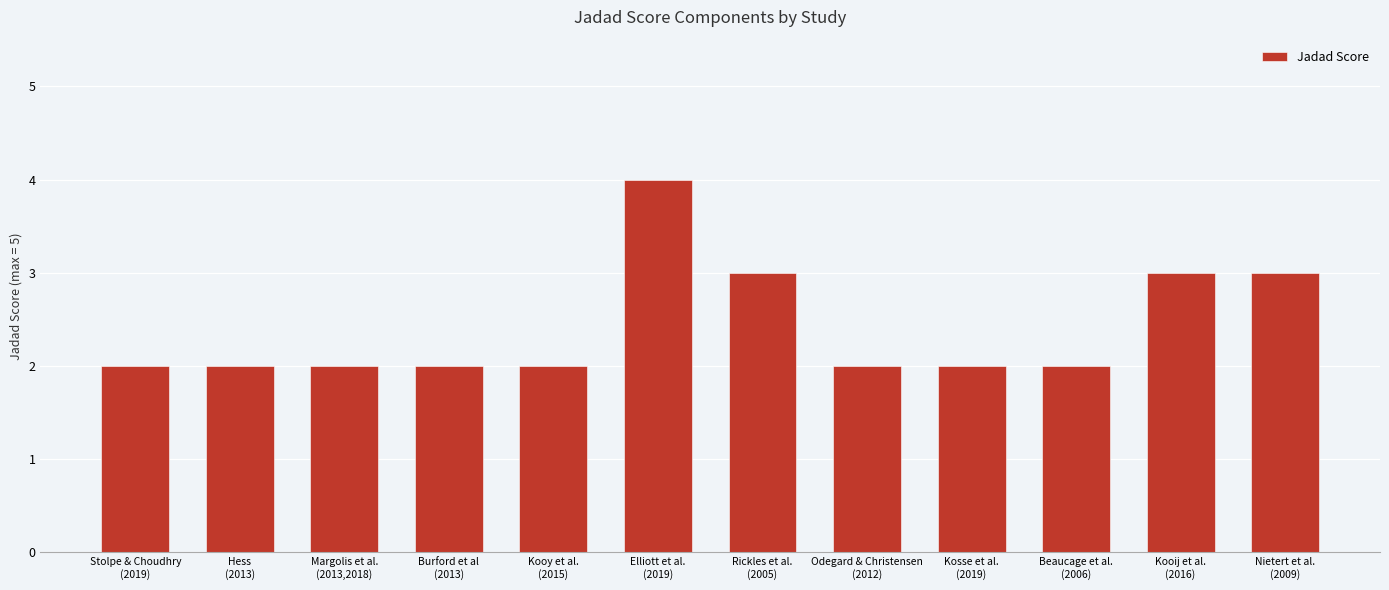

What is the difference between the maximum and second lowest values?

2